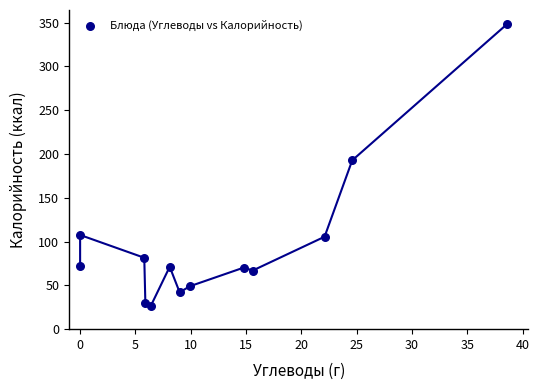

What Y value in the scatter plot is closest to 187?

192.7